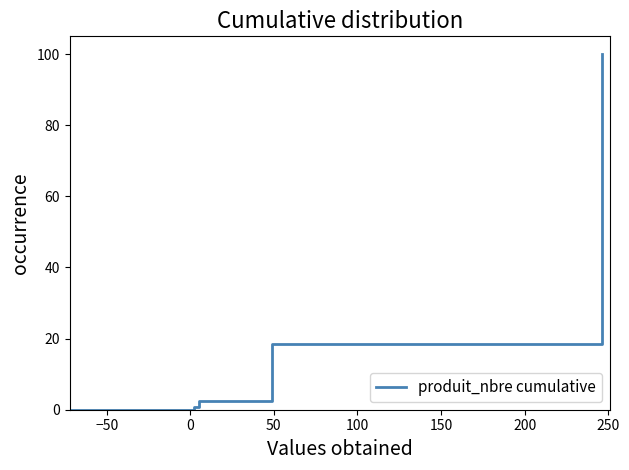

True or false: the data has more than 2 interior local peaks.

False